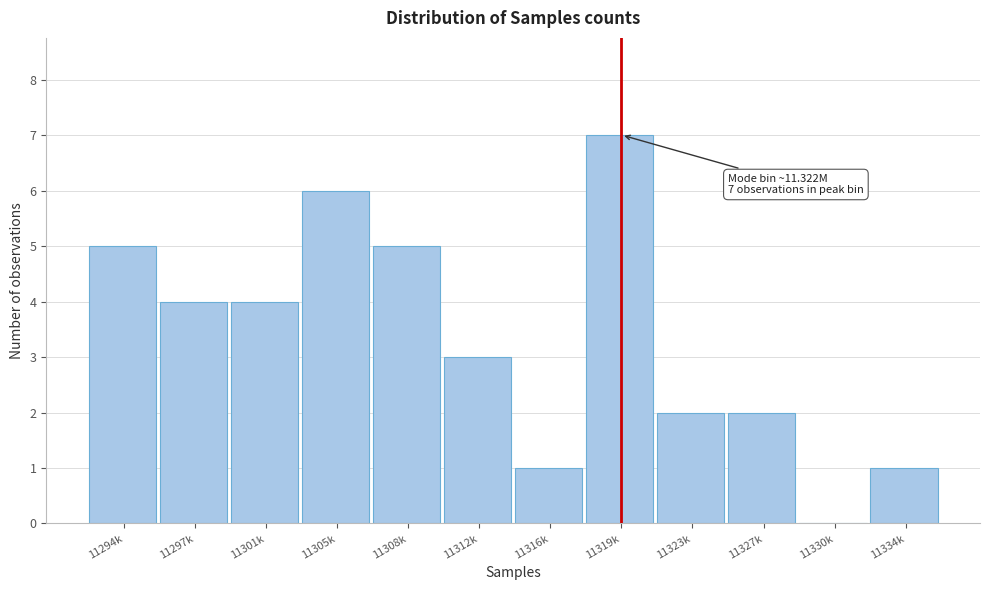

Reading left to right, list all the values displayed in this chart.

11294k=5	11297k=4	11301k=4	11305k=6	11308k=5	11312k=3	11316k=1	11319k=7	11323k=2	11327k=2	11330k=0	11334k=1